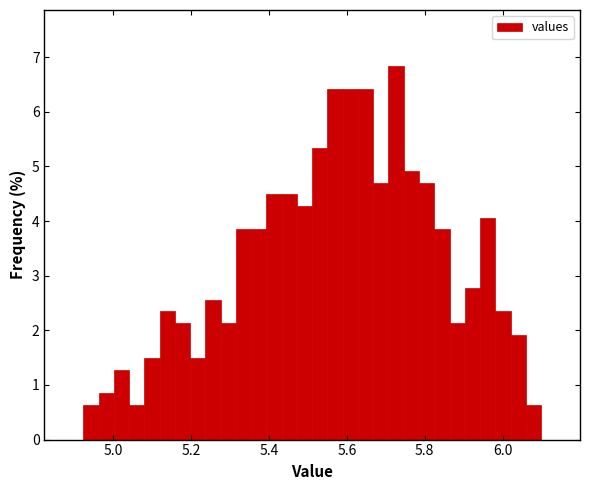

Read against the x-axis, roughly where is the centre of the tallest bar?

5.72